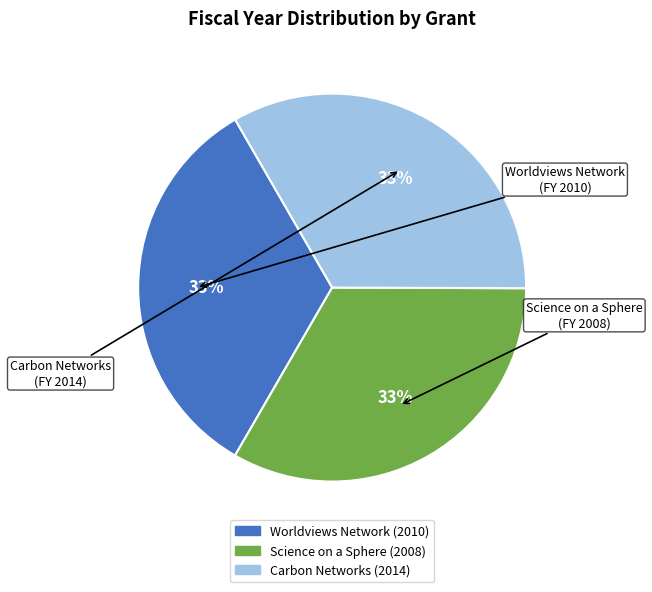

Approximately how many times larger is the value at Worldviews Network compared to Science on a Sphere?

1.0